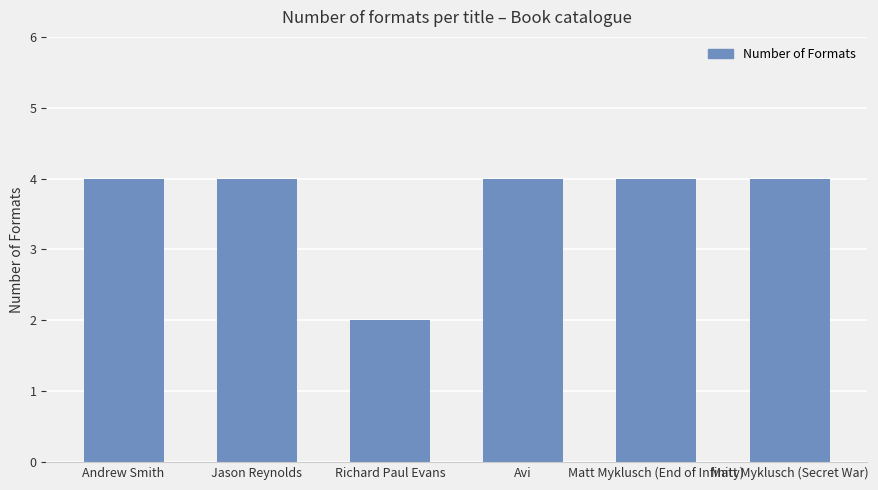

What is the maximum value shown in the chart?

4